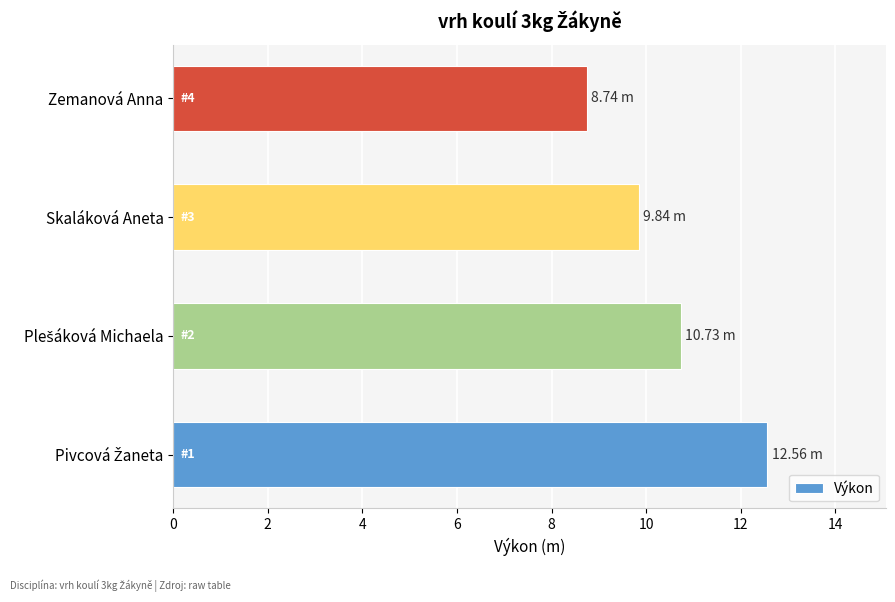

Which has a higher value, Zemanová Anna or Skaláková Aneta?

Skaláková Aneta